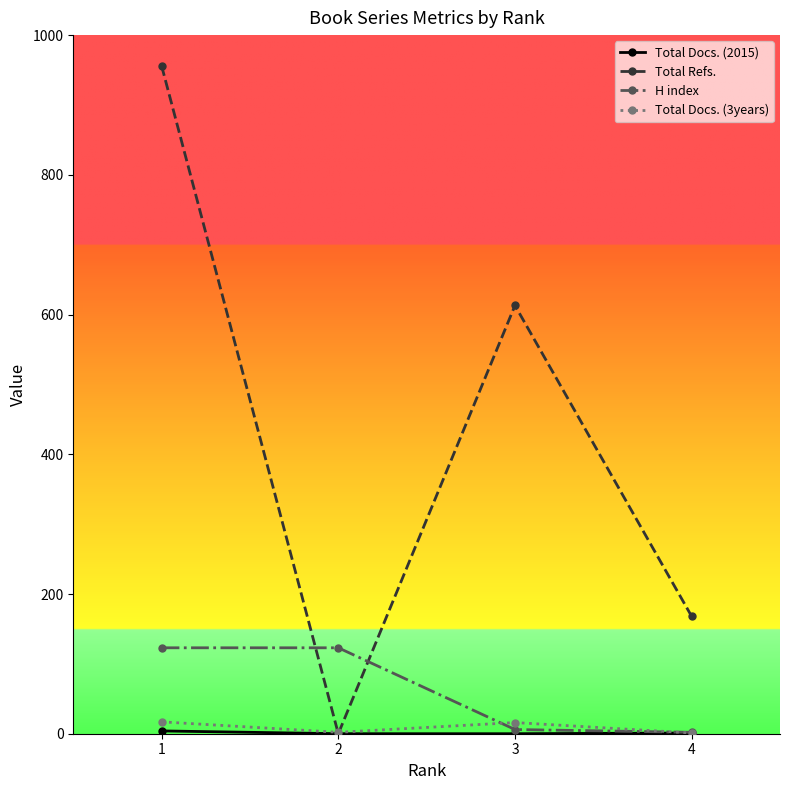

Between 2 and 4, which series saw the biggest shift?

Total Refs.